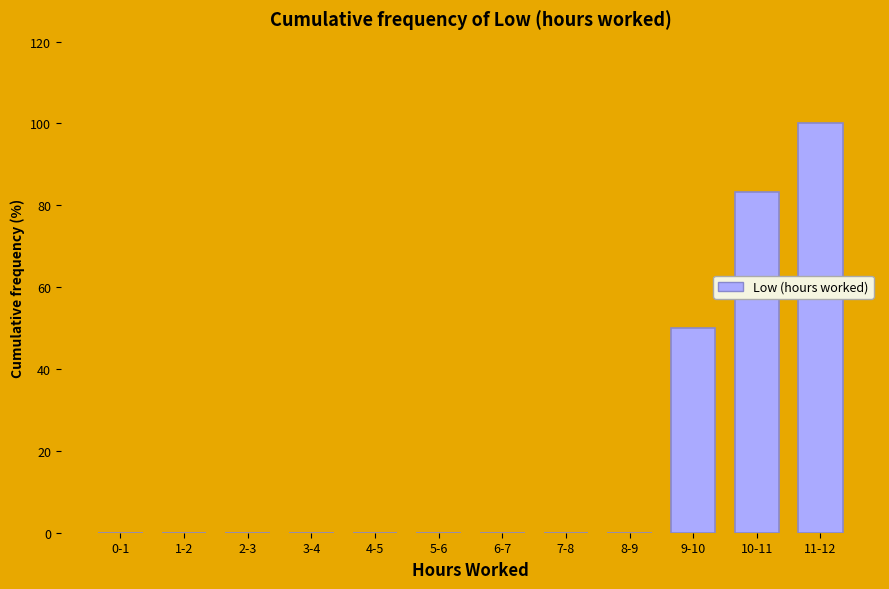

Reading left to right, transcribe all the data shown in this chart.

0-1=0.0	1-2=0.0	2-3=0.0	3-4=0.0	4-5=0.0	5-6=0.0	6-7=0.0	7-8=0.0	8-9=0.0	9-10=50.0	10-11=83.3	11-12=100.0